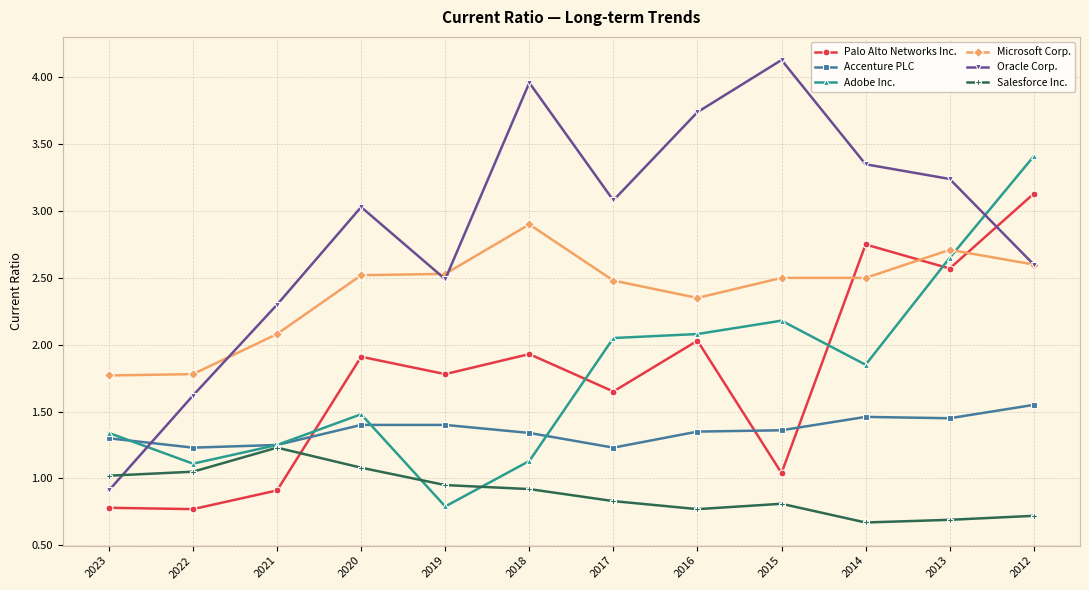

Which series has the widest spread of values?

Oracle Corp.